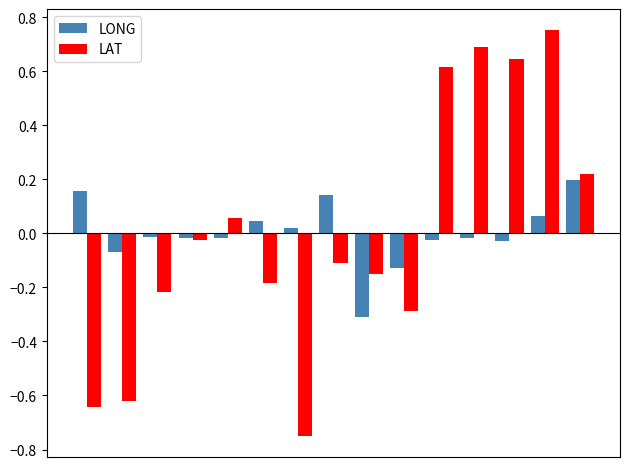

Rank the series by their maximum value, from highest to lowest.

LAT, LONG